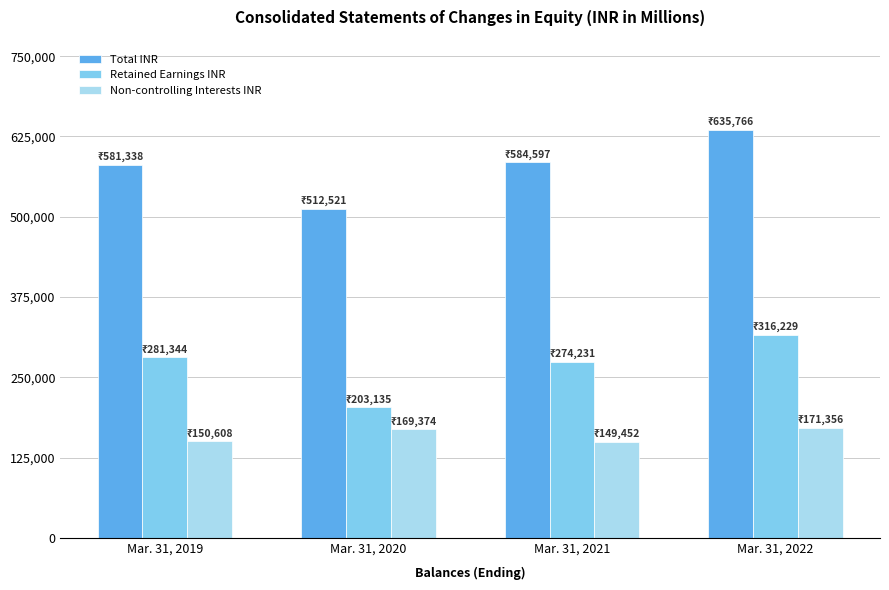

The value of Non-controlling Interests INR at Mar. 31, 2020 is 169374. True or false?

True